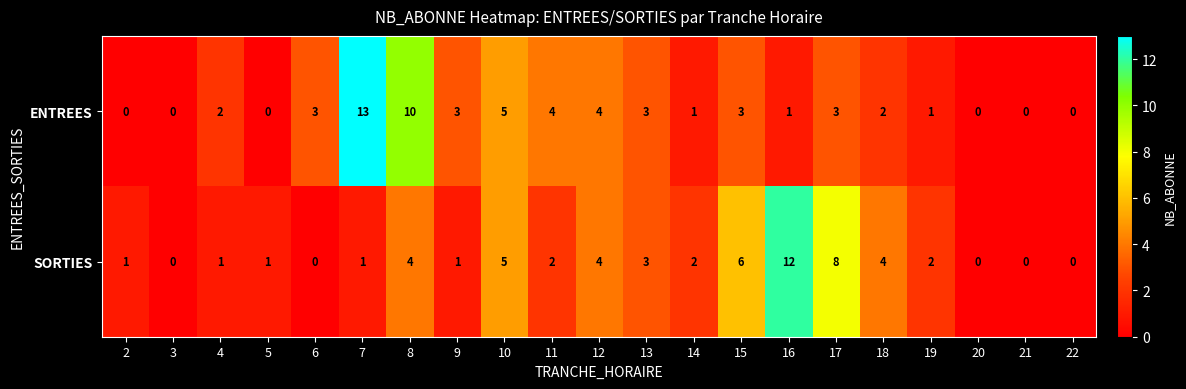

True or false: ENTREES has a value of 3 at 6.

True